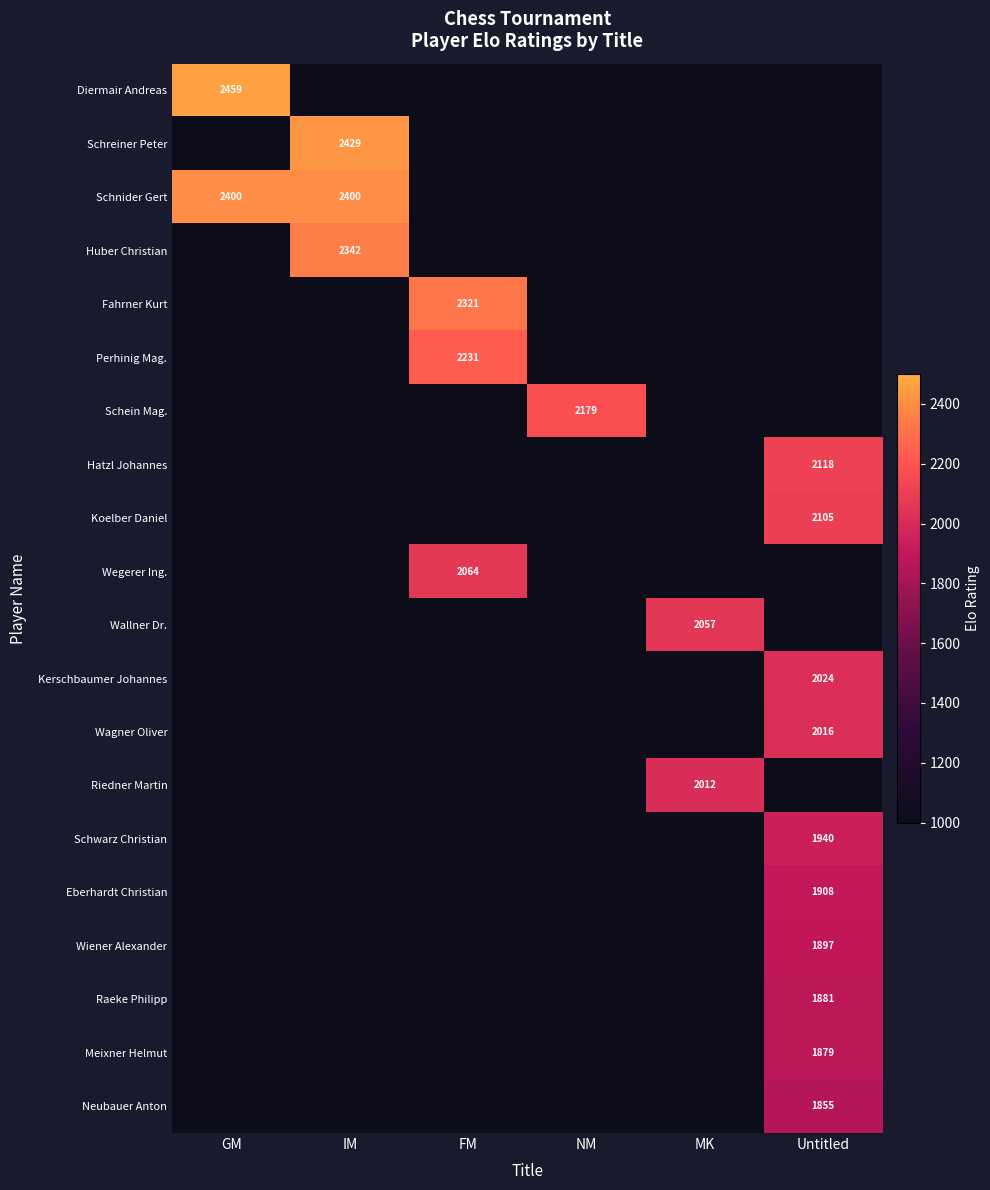

At how many categories does at least one series exceed 1318?

6